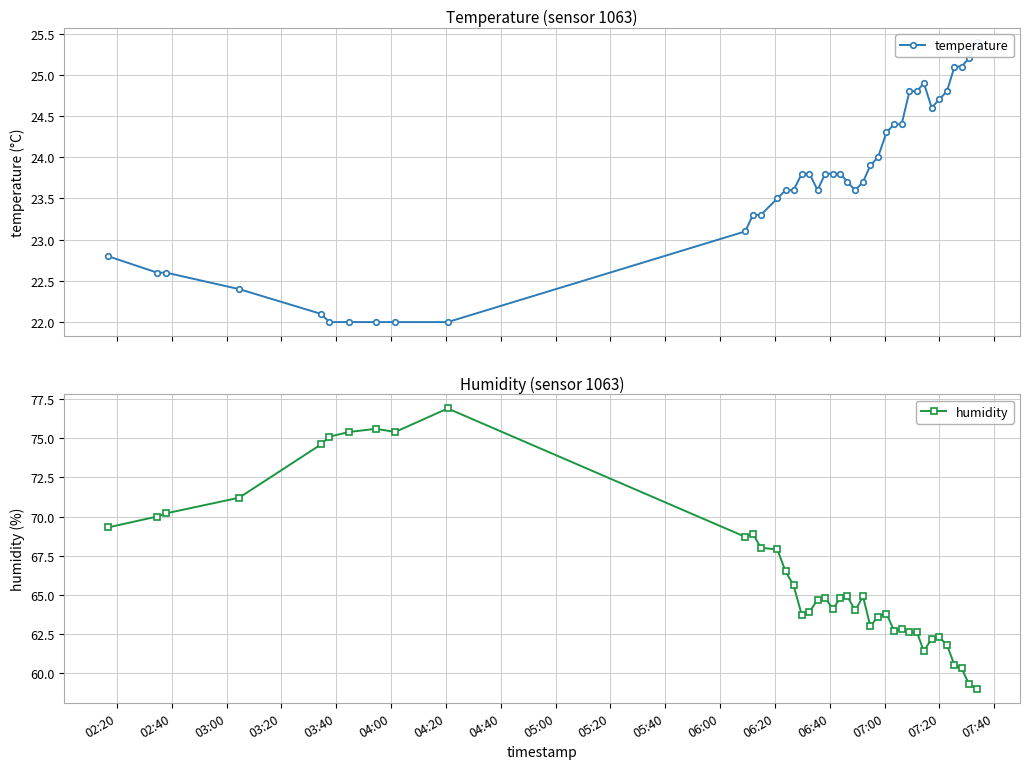

True or false: humidity has more than 2 points higher than both neighbors.

True